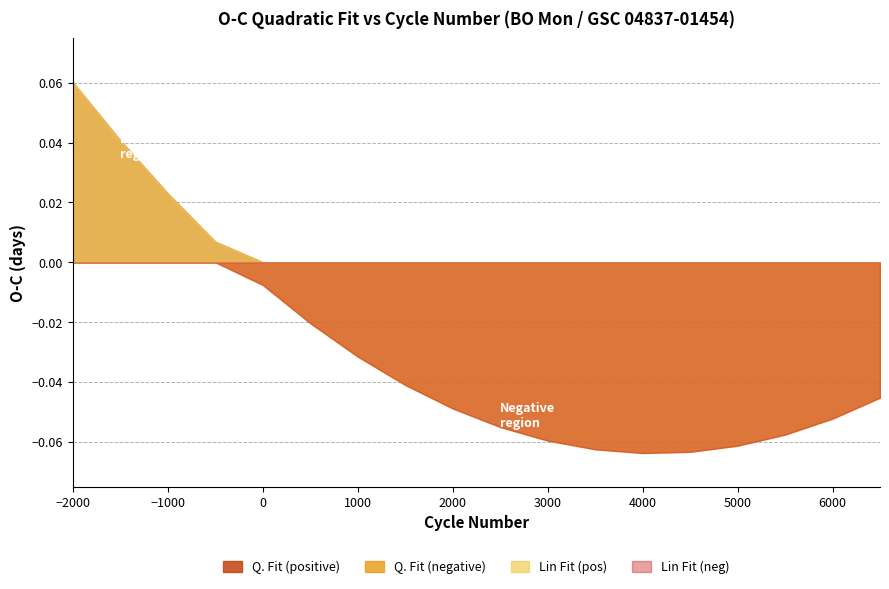

The value of Q. Fit at -1000 is 0.0. True or false?

False